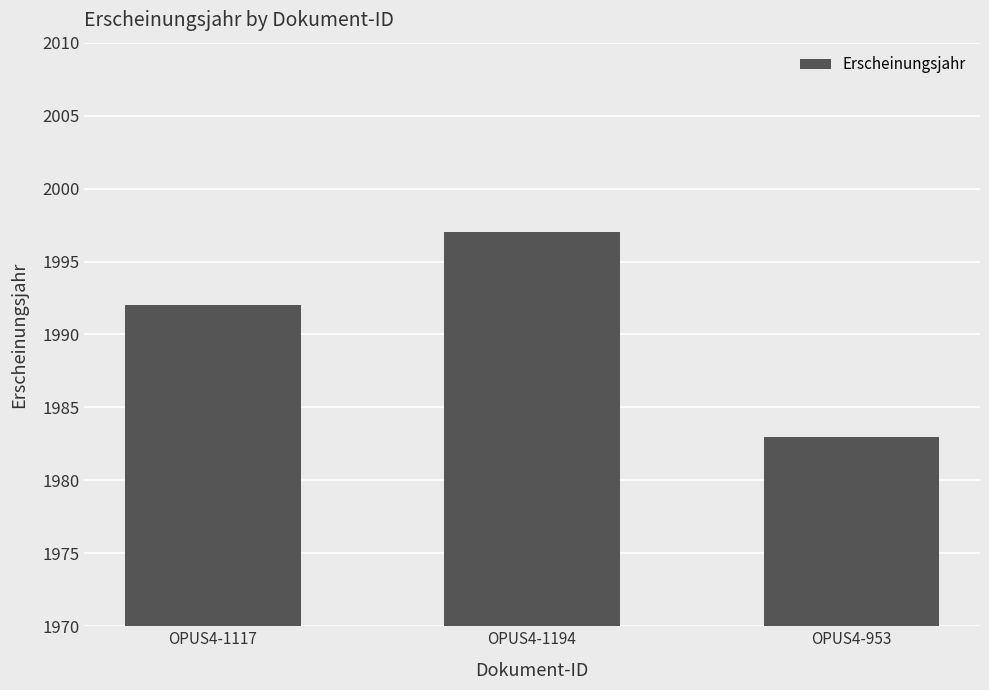

Does the chart contain any negative values?

No